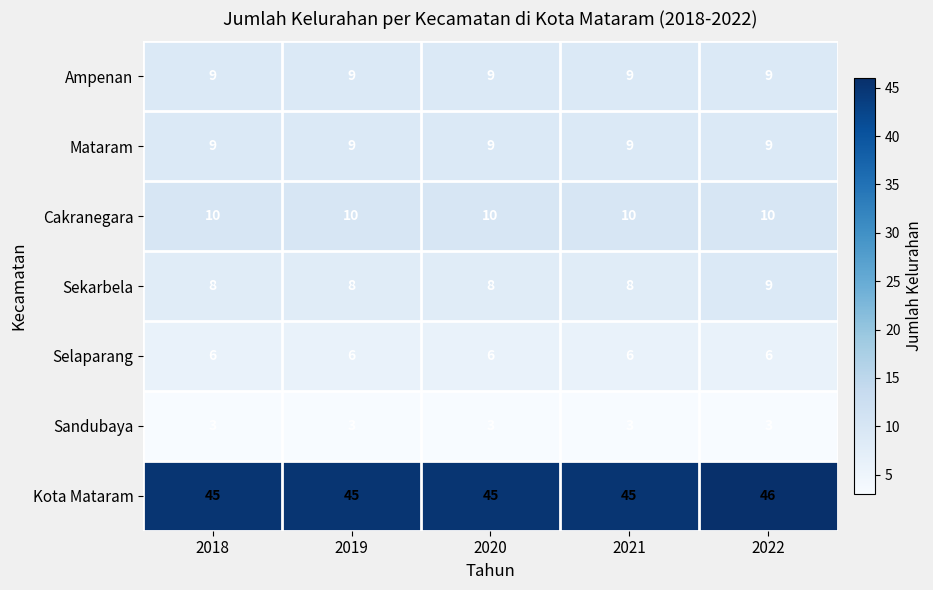

What is the difference between the highest and lowest values at 2021?

42